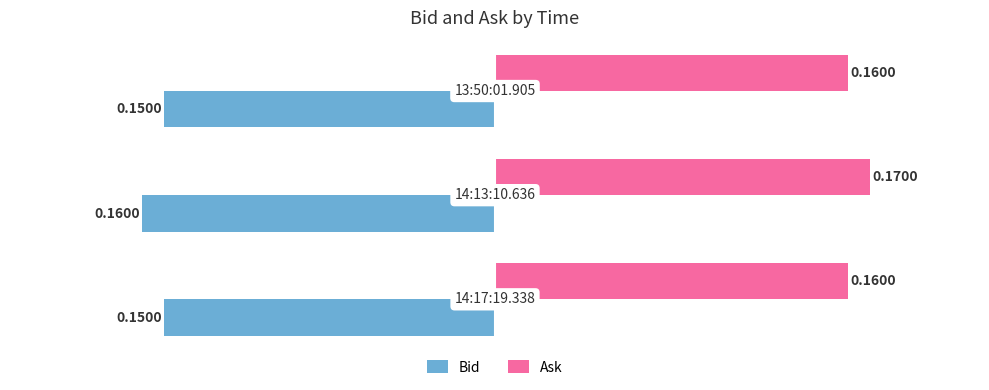

Which series has the largest total across all categories?

Ask